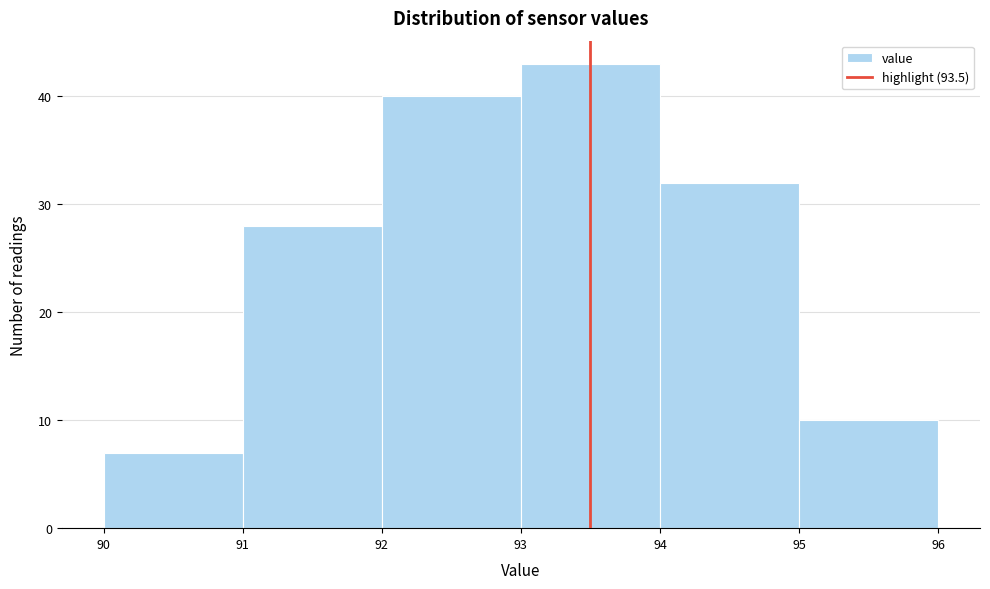

Over which range of the x-axis is the bar tallest?

93 to 94